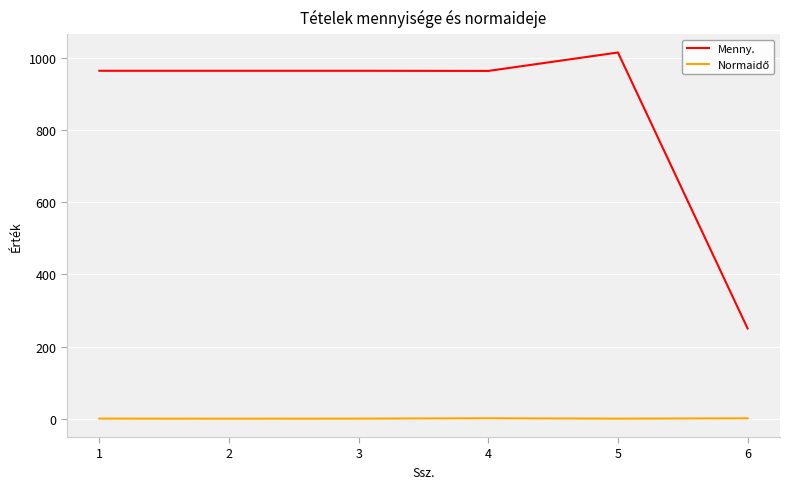

True or false: Menny. has a value of 963.5 at 3.

True